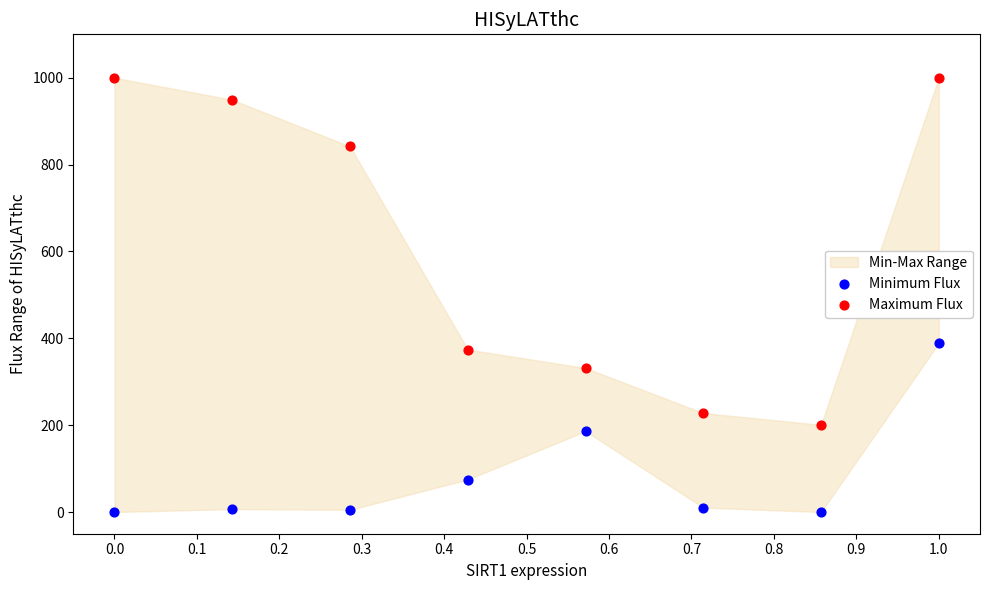

Across all data points, what is the range of Y values (max minus min)?

1000.0